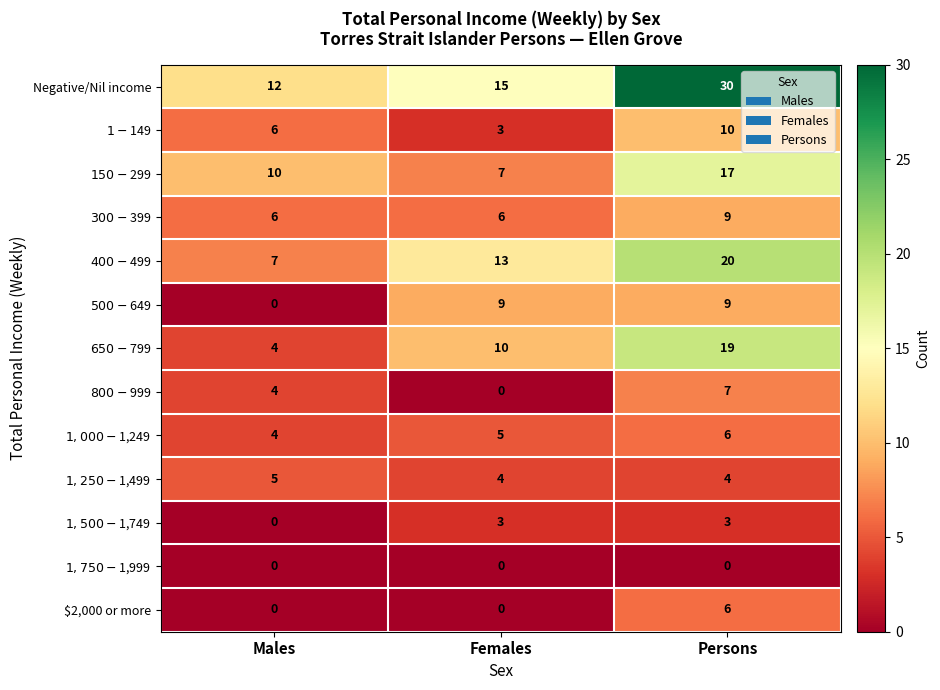

Count the $2,000 or more values in the range 0 to 6.

3